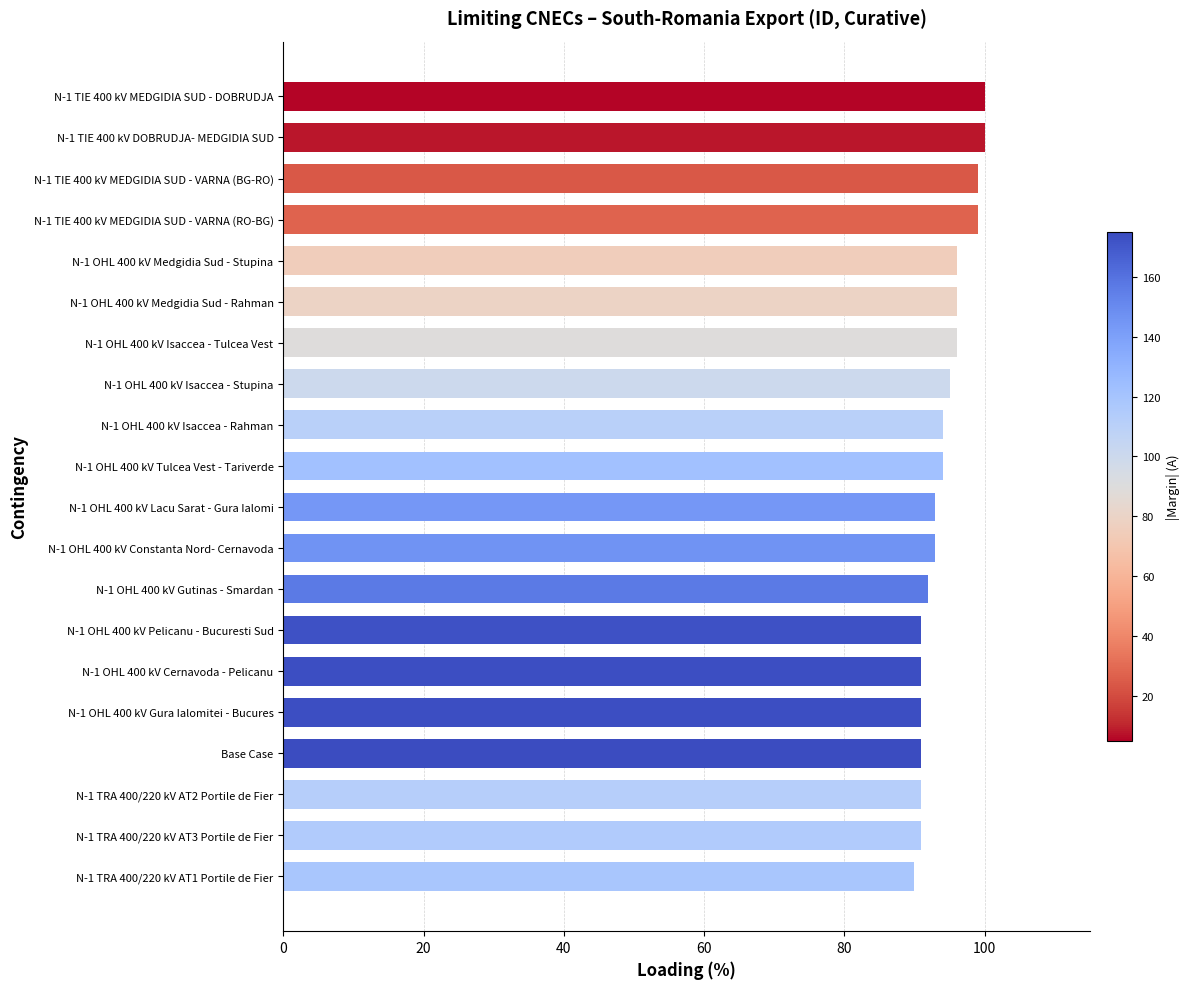

Count the values in the range 91 to 96.

15